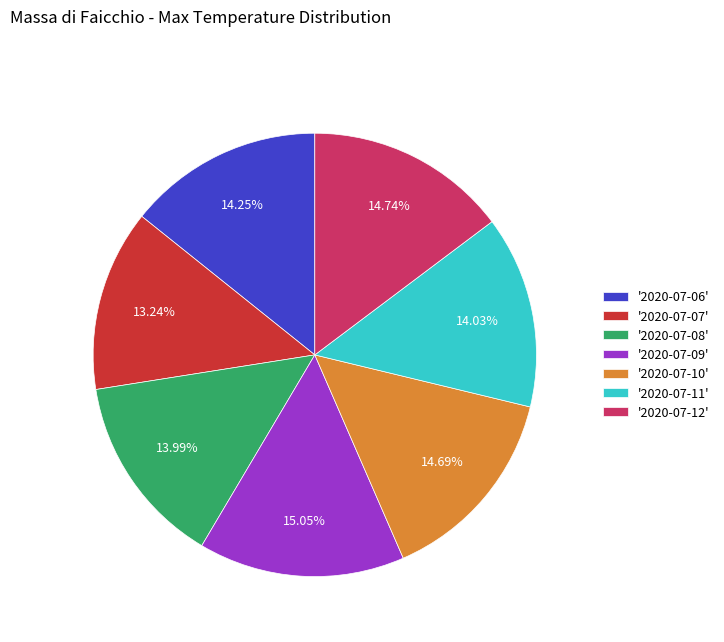

Is the sum of '2020-07-07' and '2020-07-08' greater than half?

No